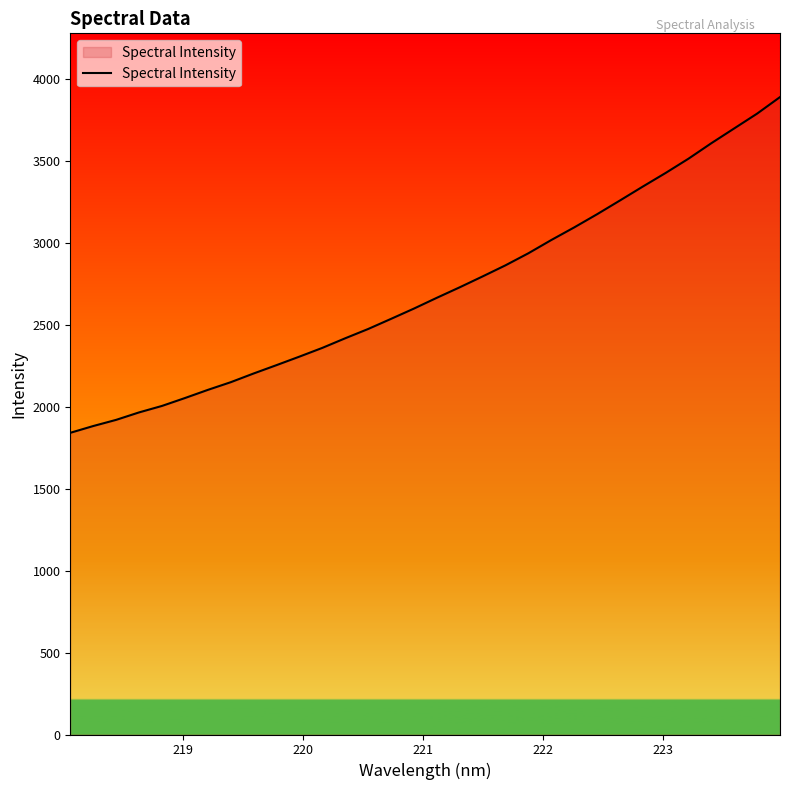

What is the difference between the maximum and minimum values?

2048.8